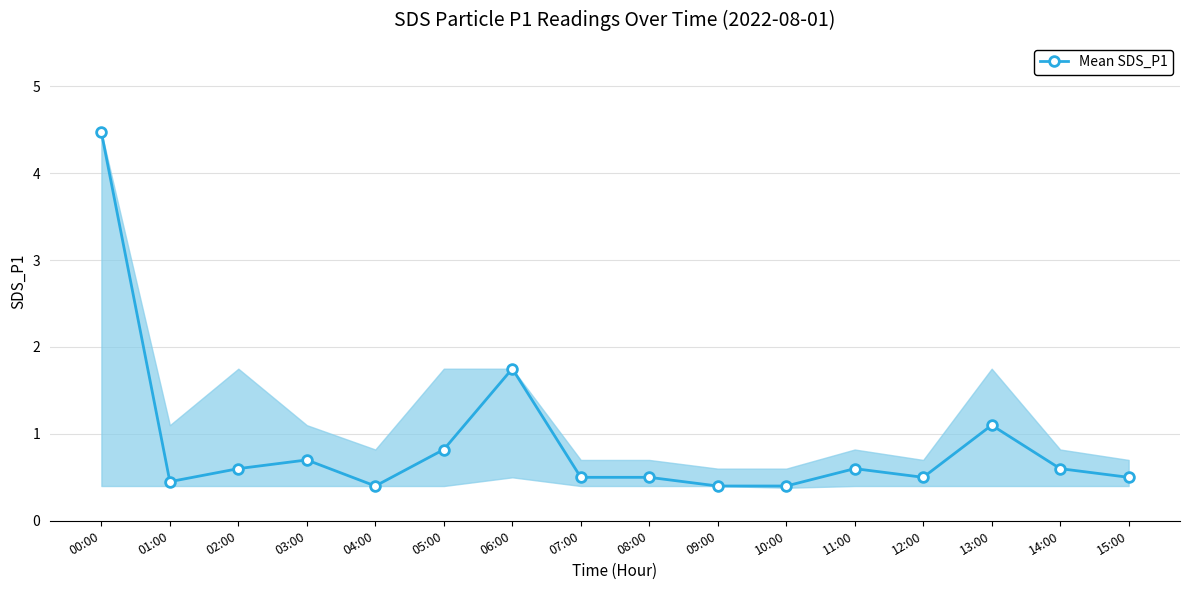

What is the minimum value shown in the chart?

0.4